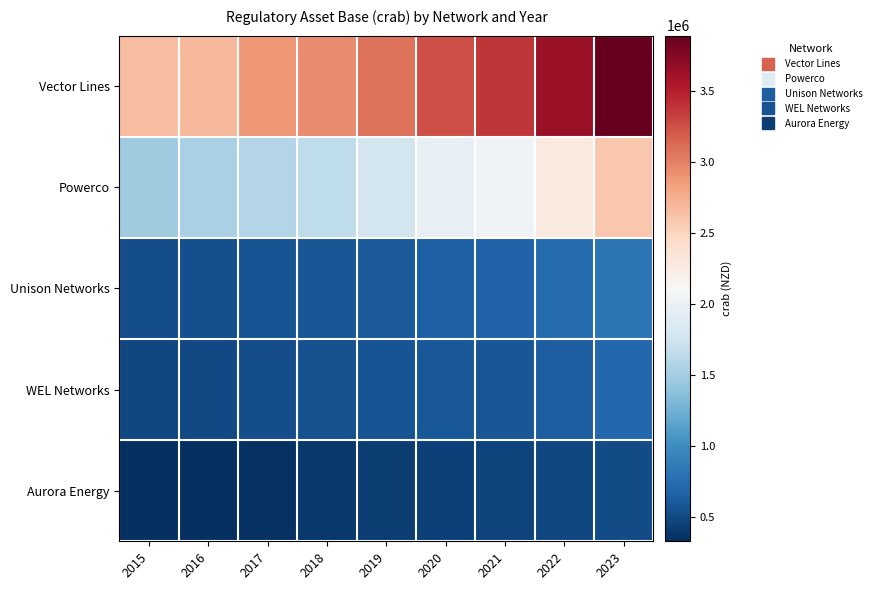

Which series has the largest range (max minus min)?

Vector Lines